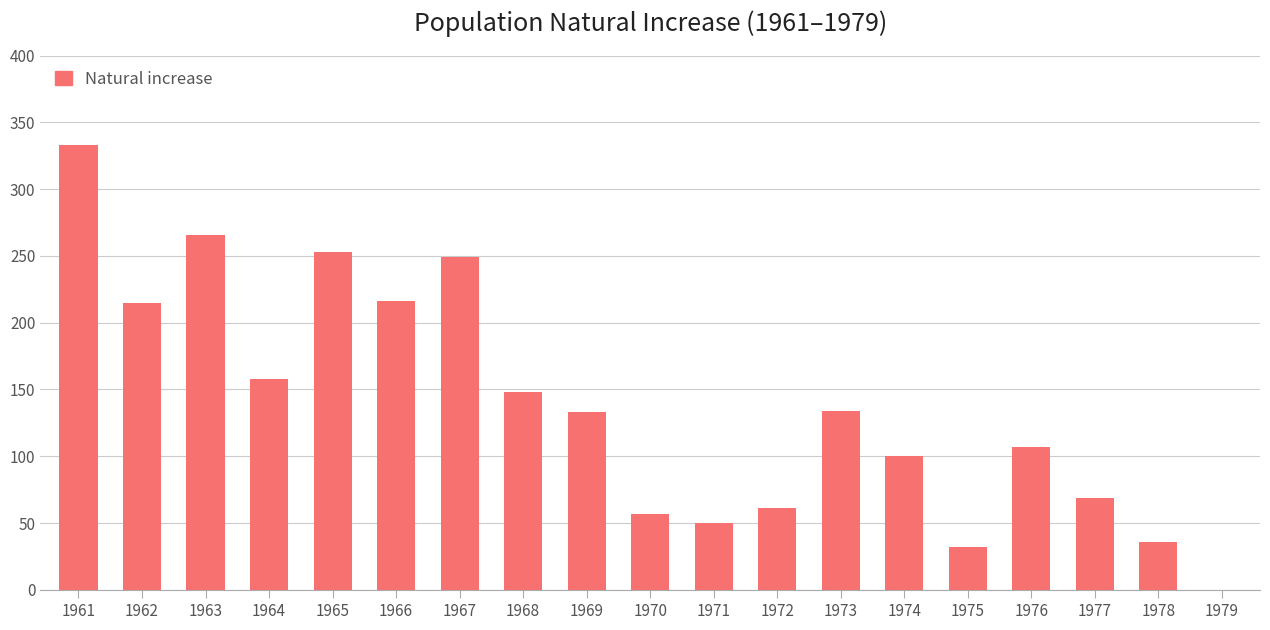

What is the sum of the values at 1965 and 1968?

401